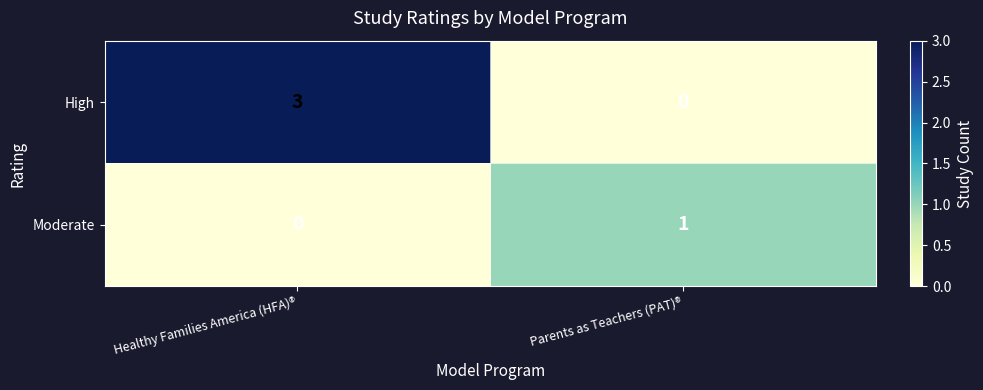

List the series in order of their peak value, highest first.

High, Moderate